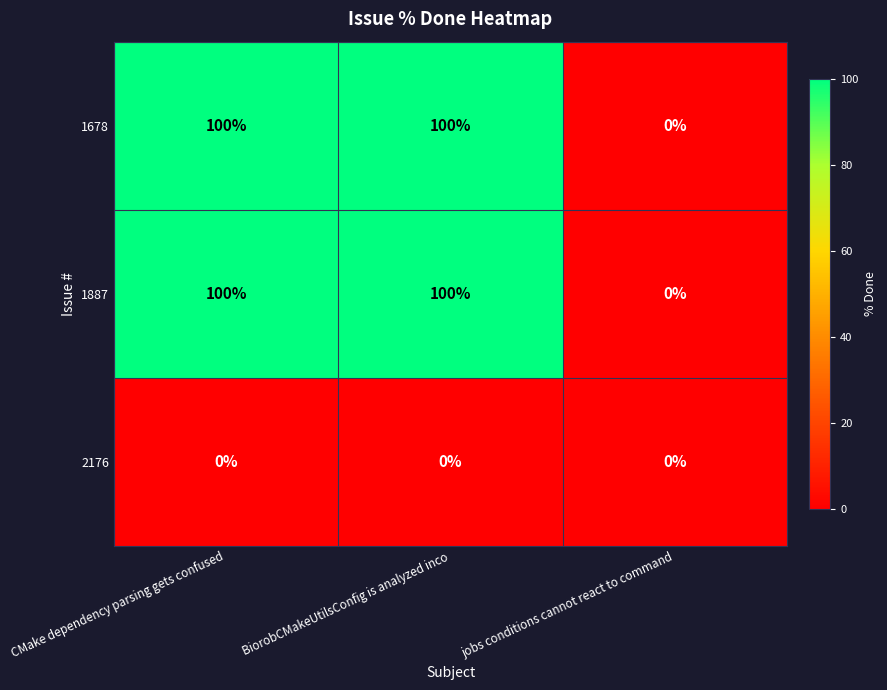

What is the sum of all 1887 values?

200